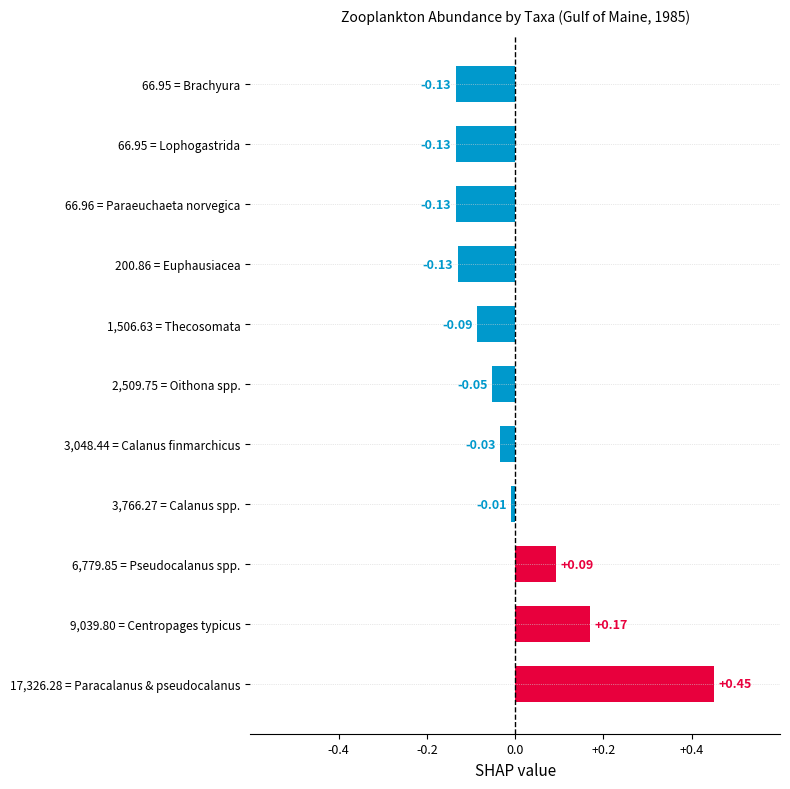

What is the difference between the maximum and second lowest values?

0.6